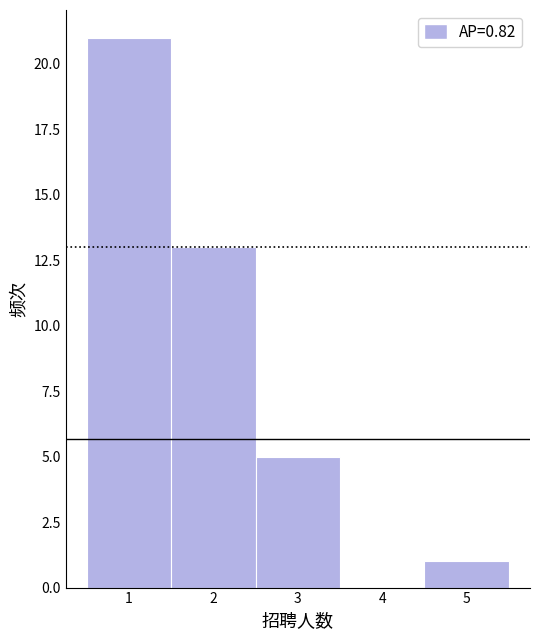

Reading left to right, extract all data points from this chart.

1=21	2=13	3=5	4=0	5=1